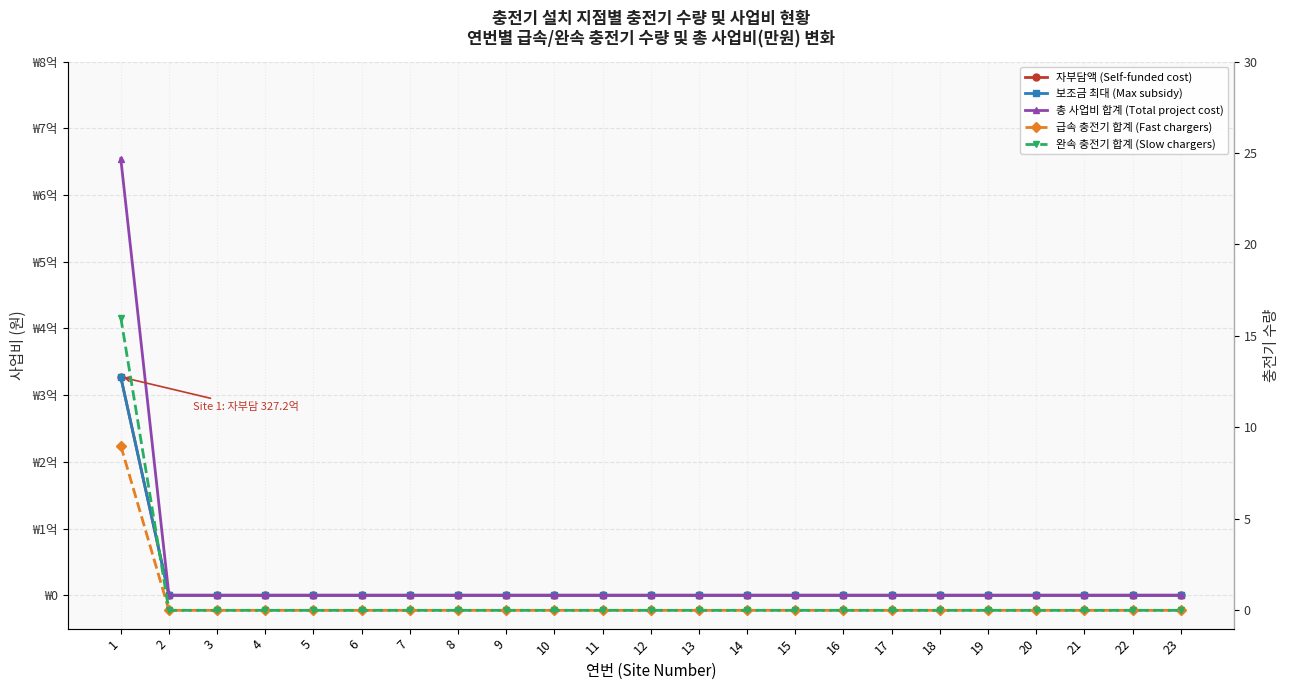

Which series has the largest range (max minus min)?

총 사업비 합계 (Total project cost)